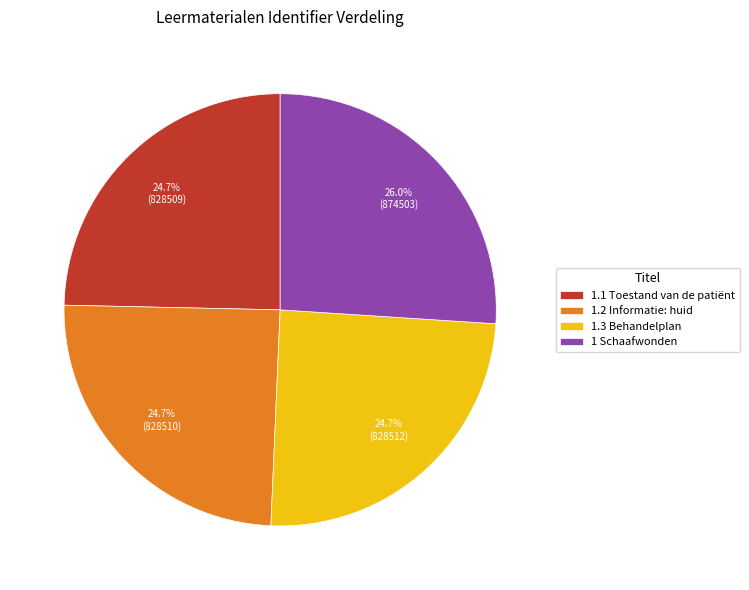

Is there any slice that represents more than half of the pie?

No